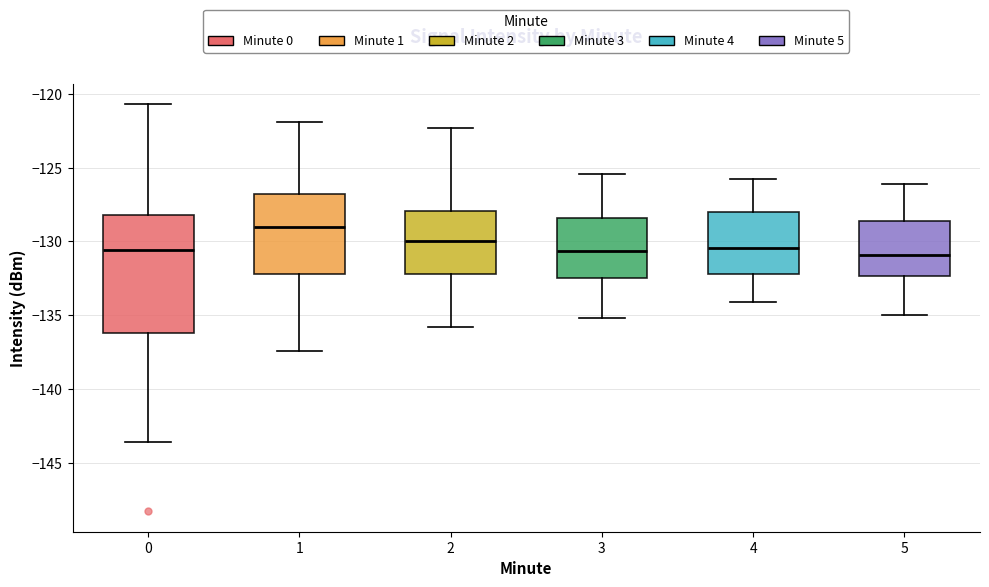

Reading left to right, read every box against the y-axis: the position of its median line, the range the box covers, and the ends of its whiskers. The values are not printed on the chart, so give them approximately, as read against the axis.

0: median -130.5, box -136.0 to -128.0, whiskers -143.5 to -120.5
1: median -129.0, box -132.0 to -127.0, whiskers -137.5 to -122.0
2: median -130.0, box -132.0 to -128.0, whiskers -136.0 to -122.5
3: median -130.5, box -132.5 to -128.5, whiskers -135.0 to -125.5
4: median -130.5, box -132.0 to -128.0, whiskers -134.0 to -126.0
5: median -131.0, box -132.5 to -128.5, whiskers -135.0 to -126.0